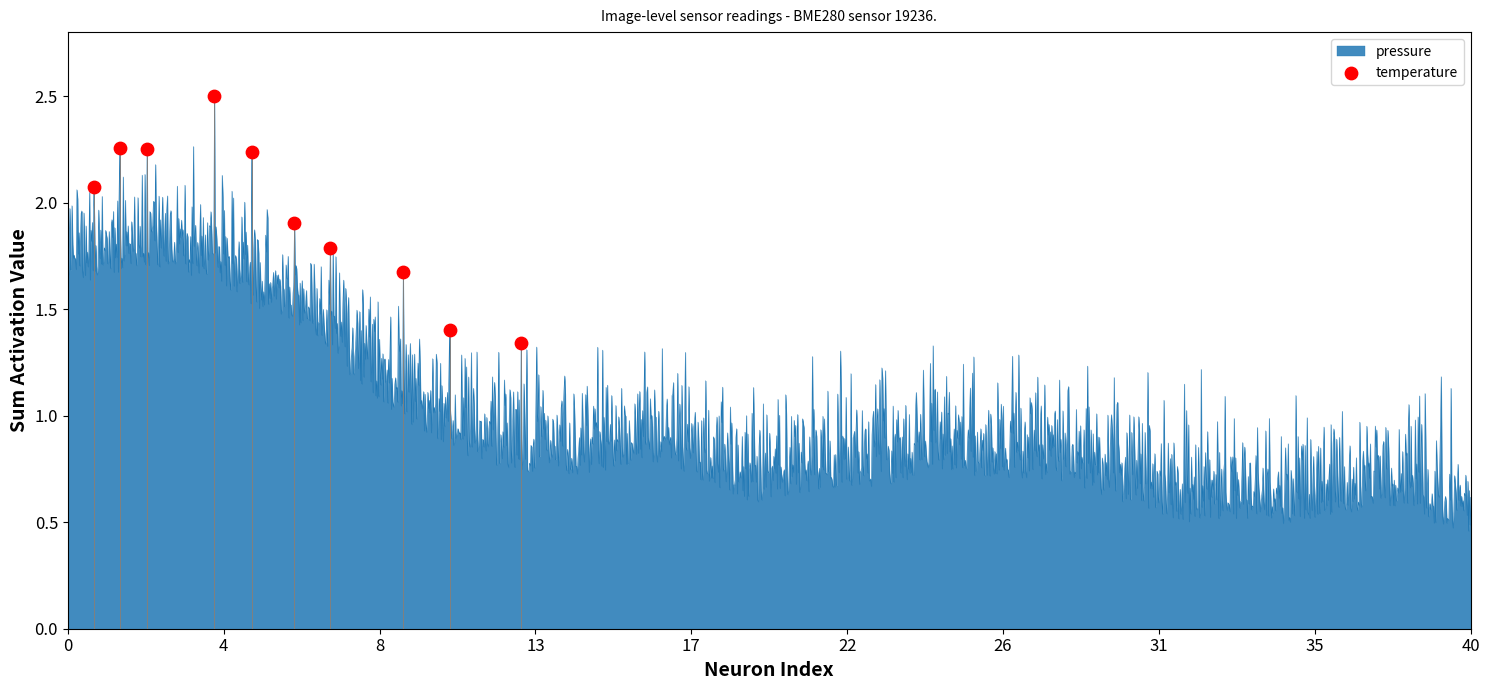

What is the range of X values (max minus min)?

11.9